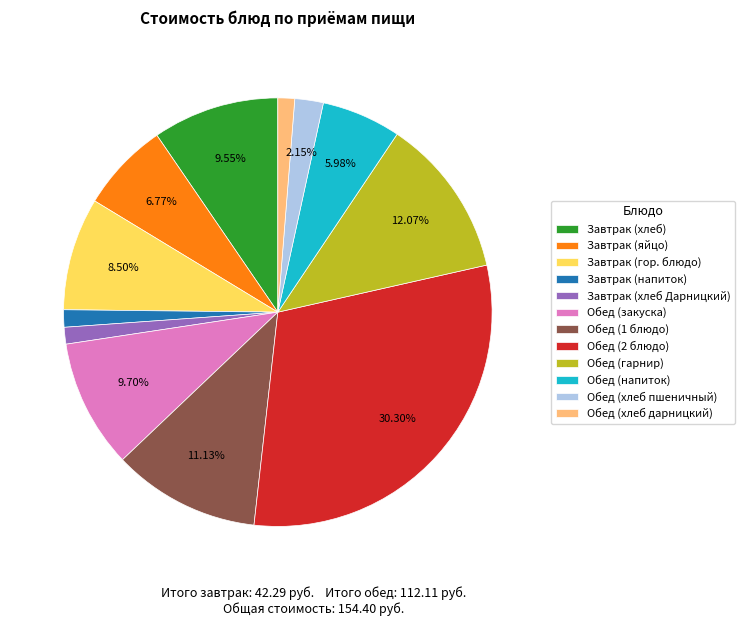

The Завтрак (хлеб Дарницкий) slice represents 11% of the pie. True or false?

False